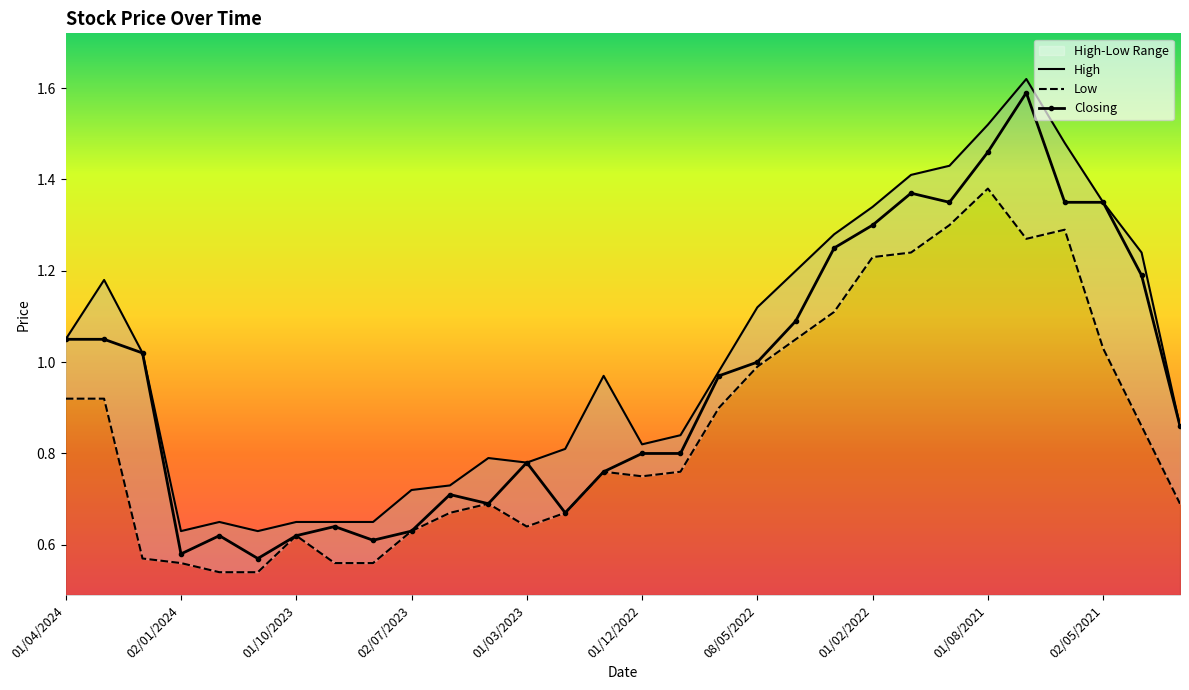

True or false: Closing has more than 1 points higher than both neighbors.

True